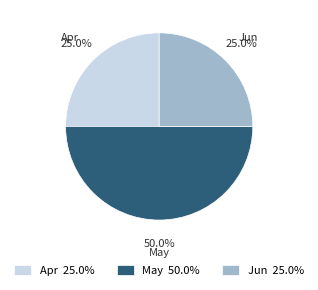

How many slices are in this pie chart?

3